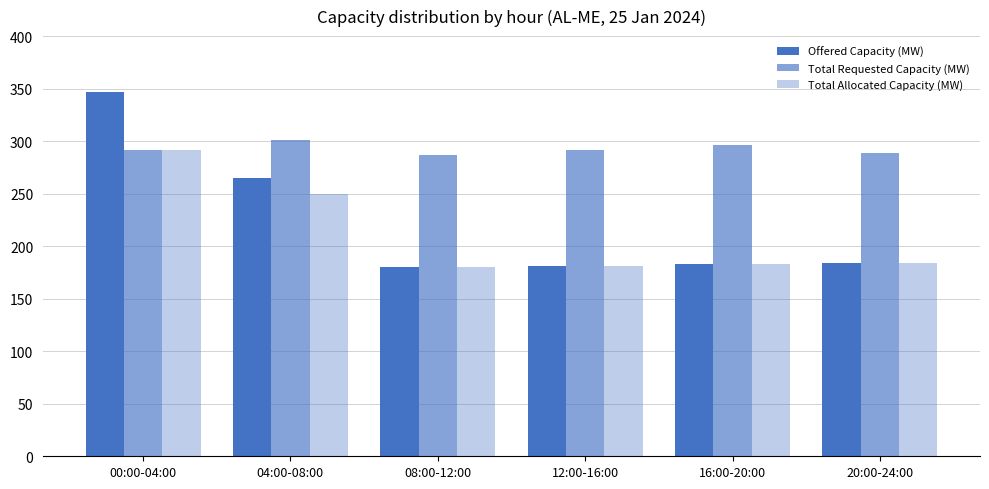

At which label is Total Requested Capacity (MW) closest to 294?

00:00-04:00